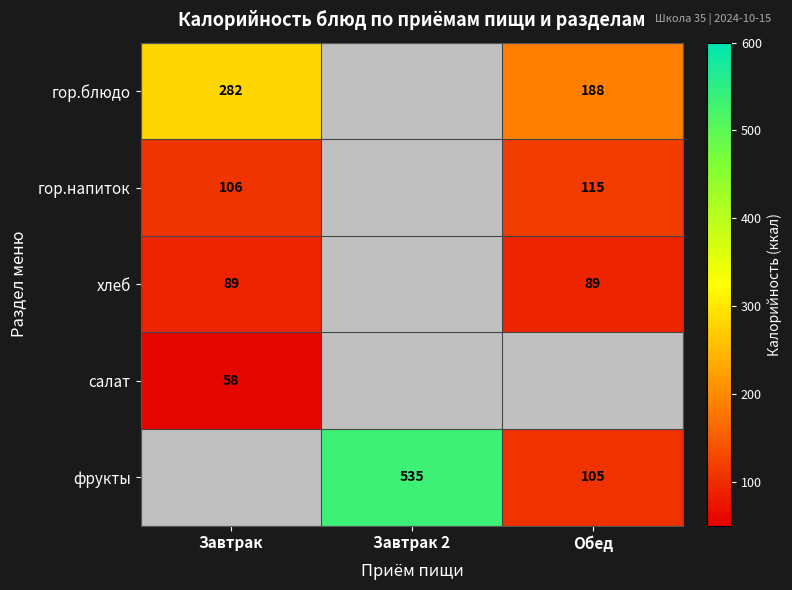

Is the value of фрукты at Обед greater than the value of салат at Завтрак?

Yes